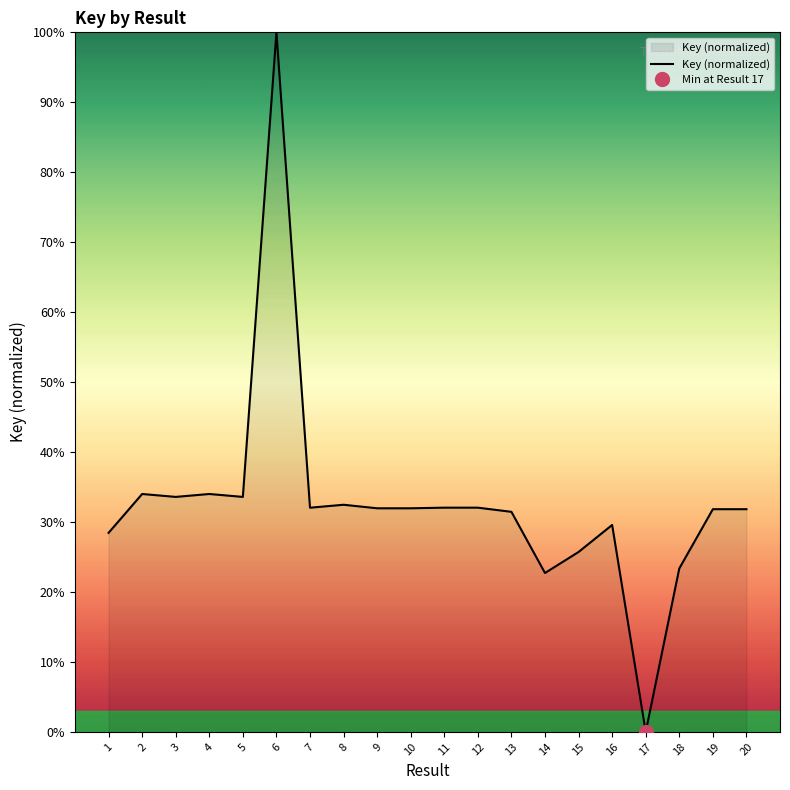

Rank the categories by value from lowest to highest.

17, 14, 18, 15, 1, 16, 13, 19, 20, 10, 9, 7, 12, 11, 8, 5, 3, 2, 4, 6